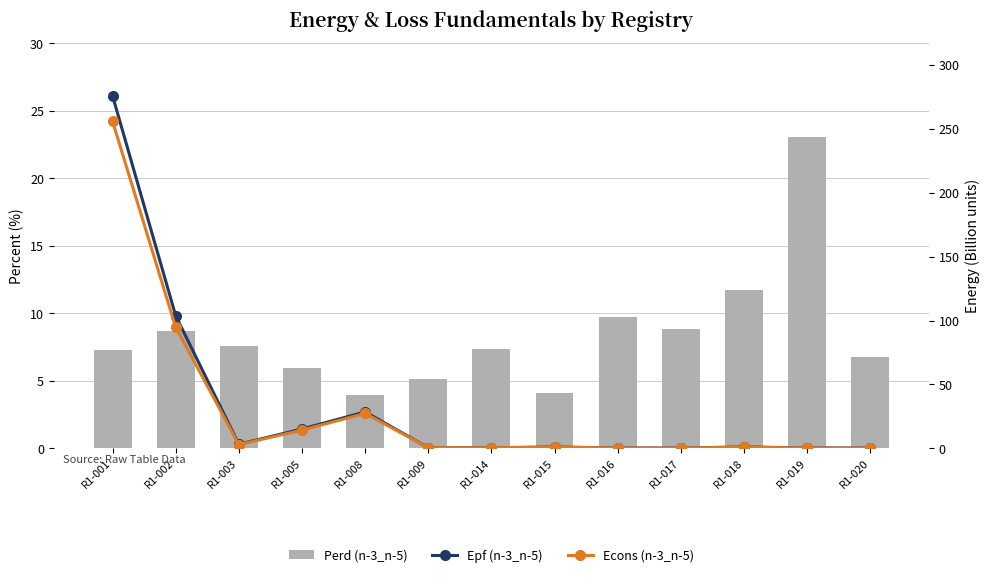

What is the value of the Perd (n-3_n-5) bar at the 7th from the left?

7.4